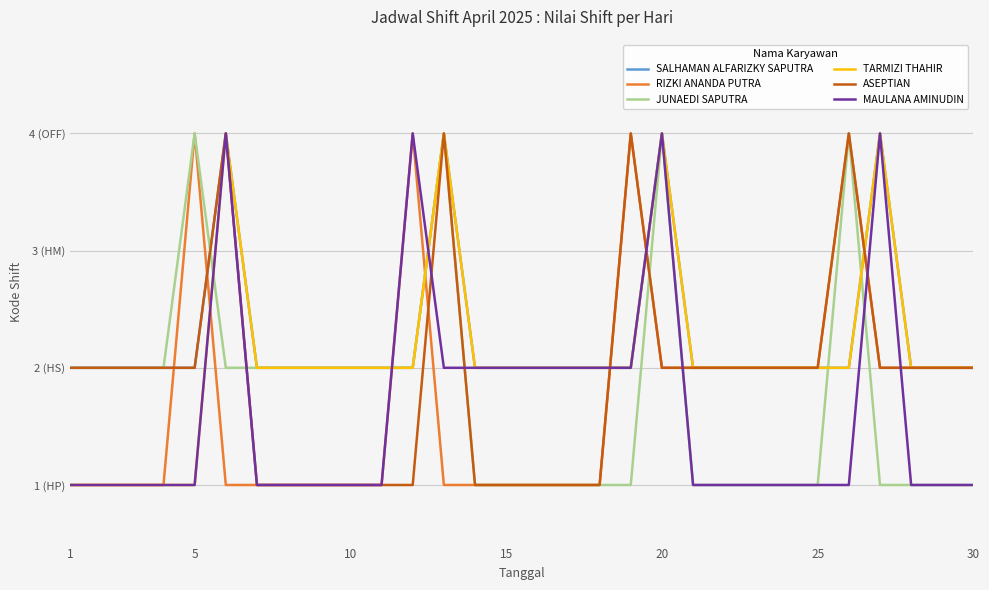

What is the sum of all SALHAMAN ALFARIZKY SAPUTRA values?

68